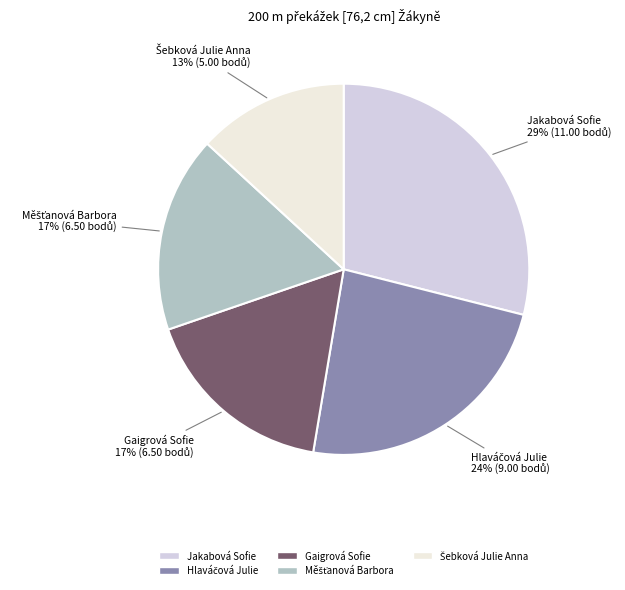

Is there a majority slice in this chart?

No